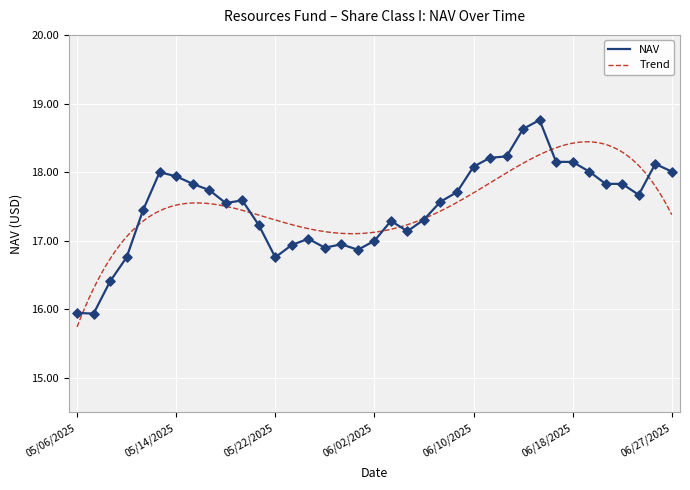

What is the change in value from 06/05/2025 to 05/08/2025?

-0.9